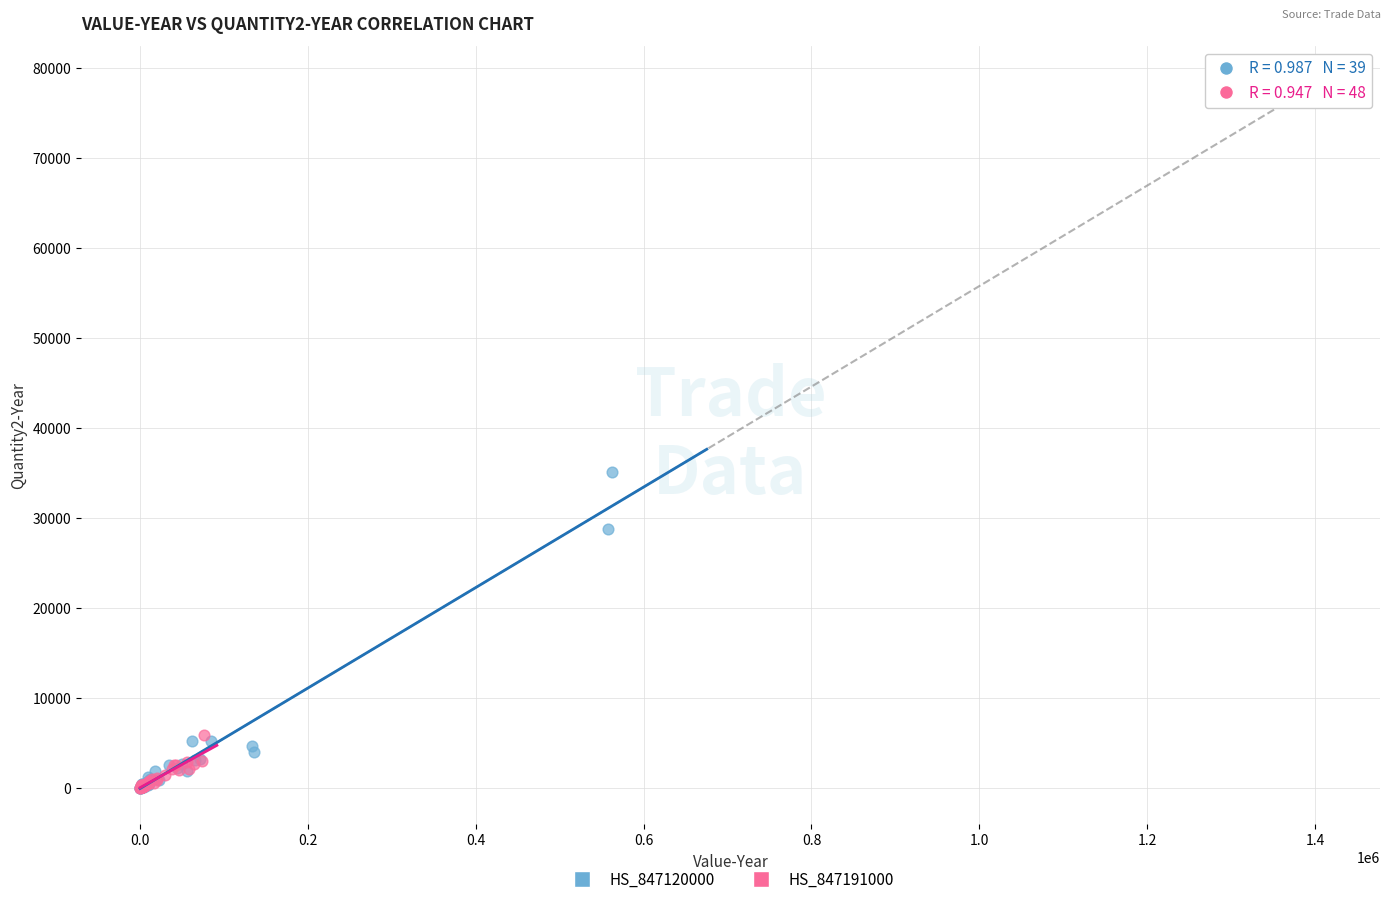

Which series has the widest spread of Y values?

HS_847120000